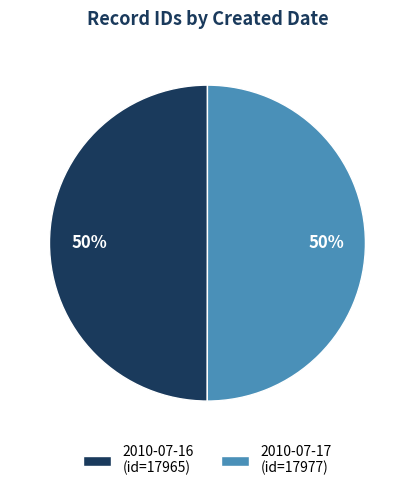

To the nearest percent, what portion does 2010-07-17 represent?

50%